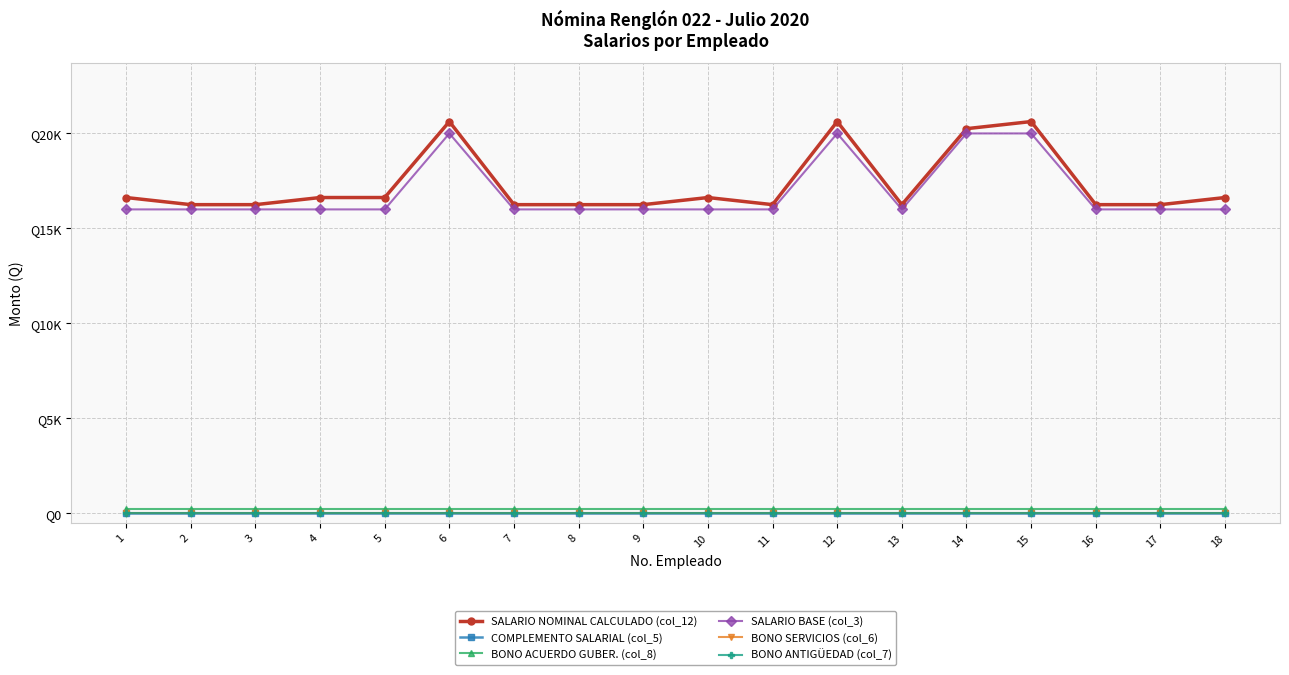

Which series changed the most between 2 and 17?

SALARIO NOMINAL CALCULADO (col_12)